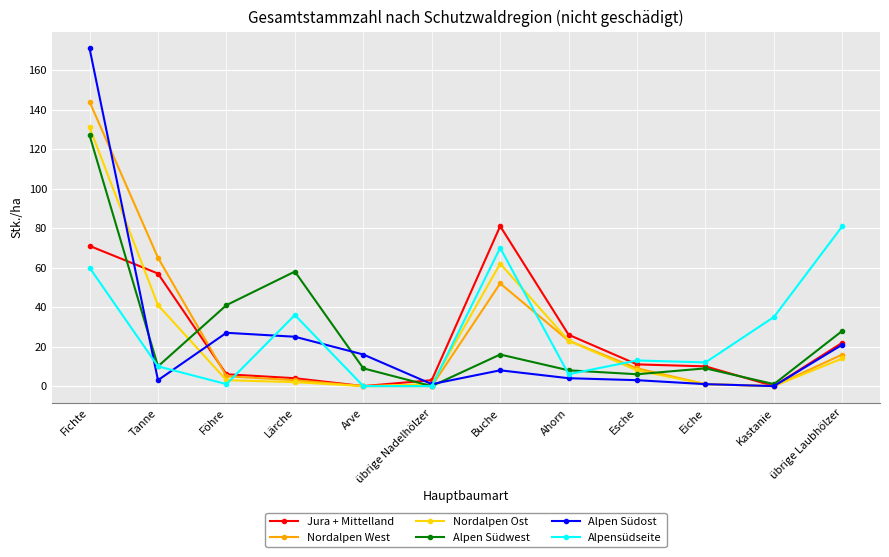

Which series has the widest spread of values?

Alpen Südost